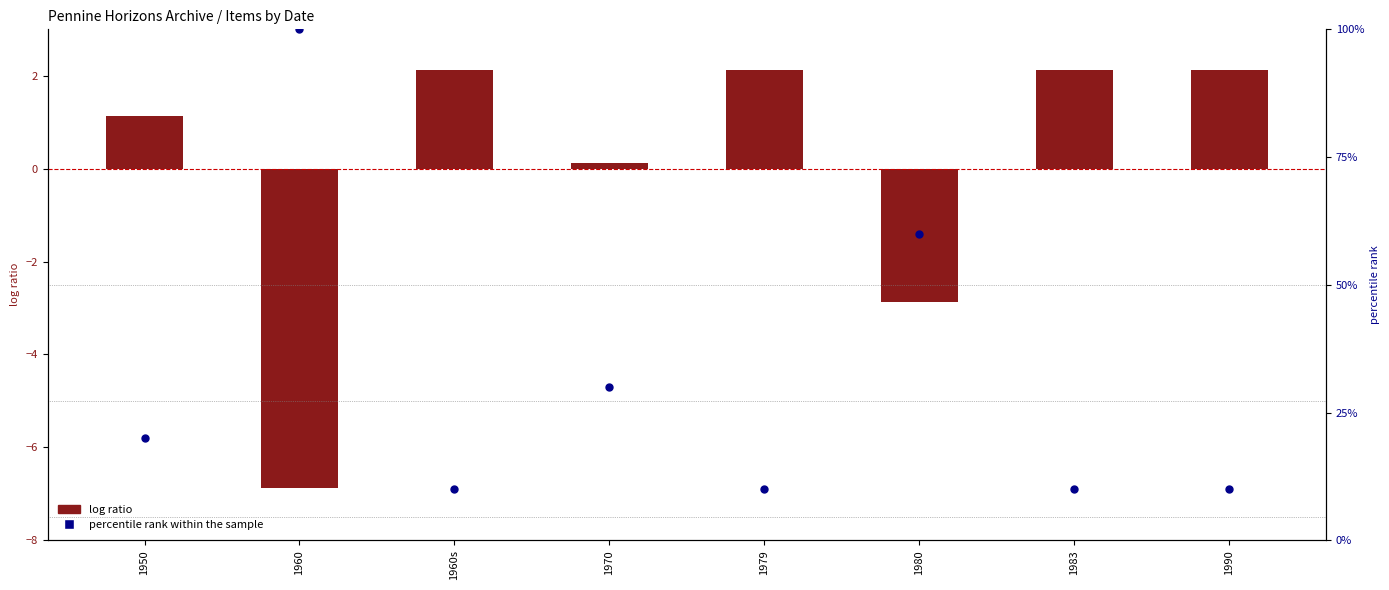

Which series has the largest Y range (max minus min)?

percentile rank within the sample